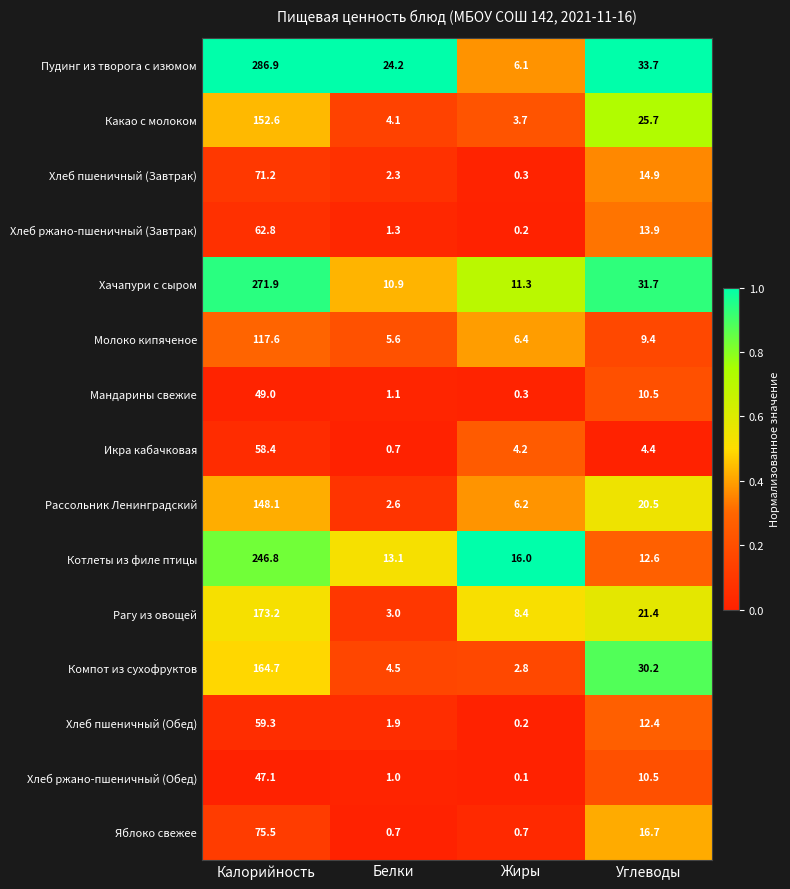

Which series has the largest range (max minus min)?

Пудинг из творога с изюмом